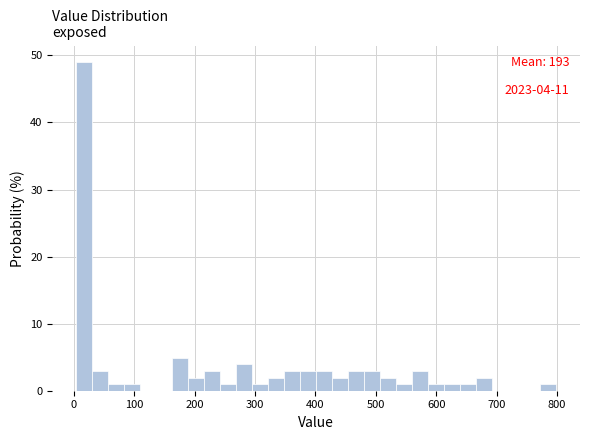

Around what value on the x-axis is the tallest bar? Give the approximate position of its centre, as read against the axis.

20